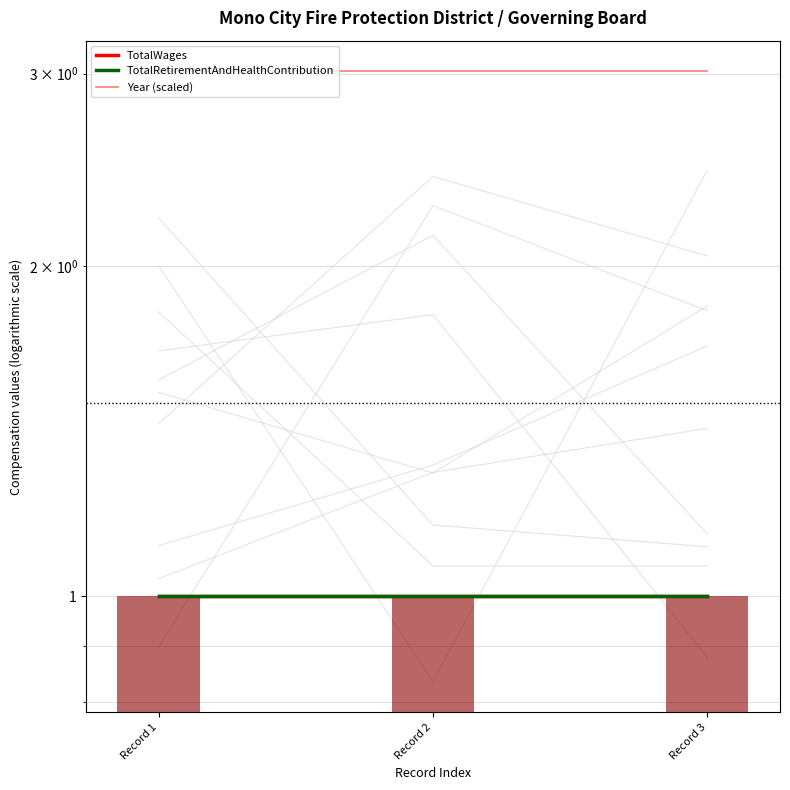

True or false: Year (scaled) has a value of 4.4 at Record 2.

False